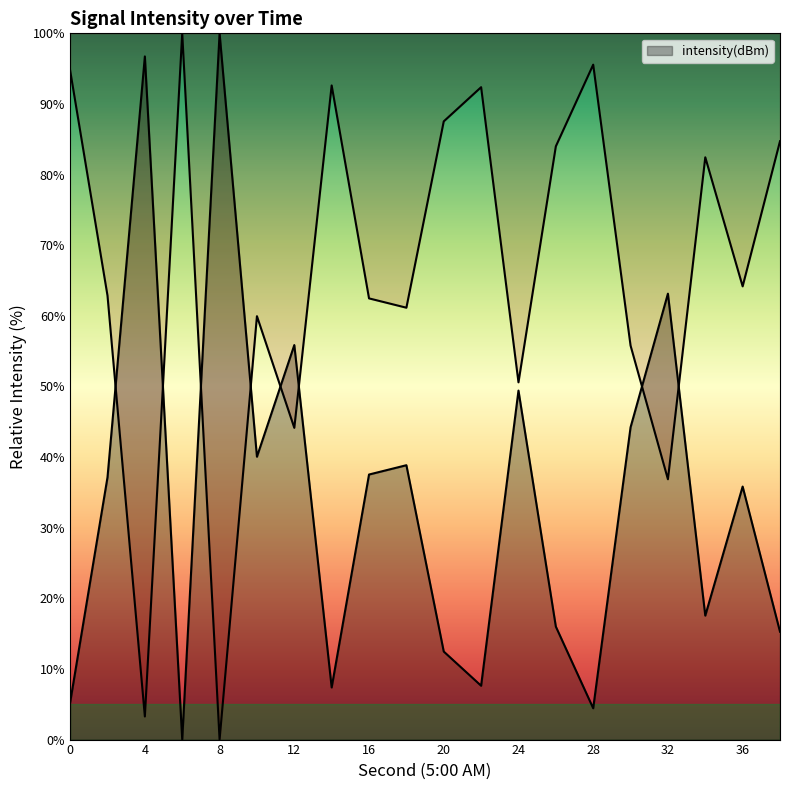

Rank the categories by value from highest to lowest.

8, 4, 32, 12, 24, 30, 10, 18, 16, 2, 36, 34, 26, 38, 20, 22, 14, 0, 28, 6